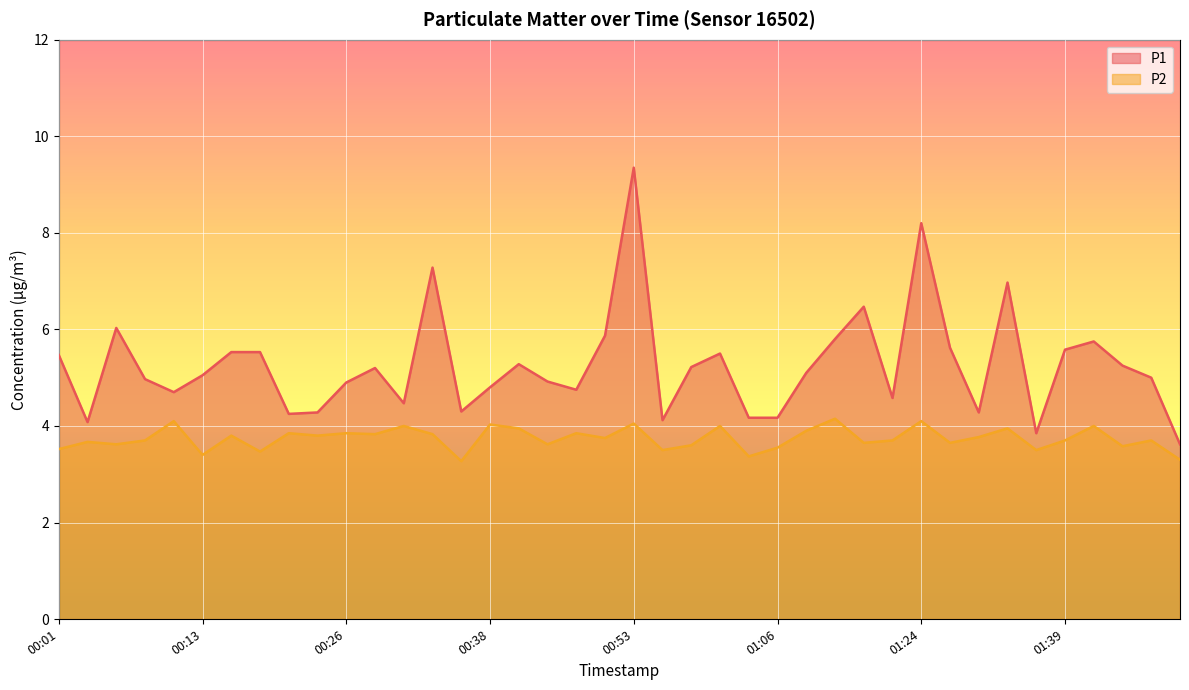

What is the maximum value shown in the chart?

9.3